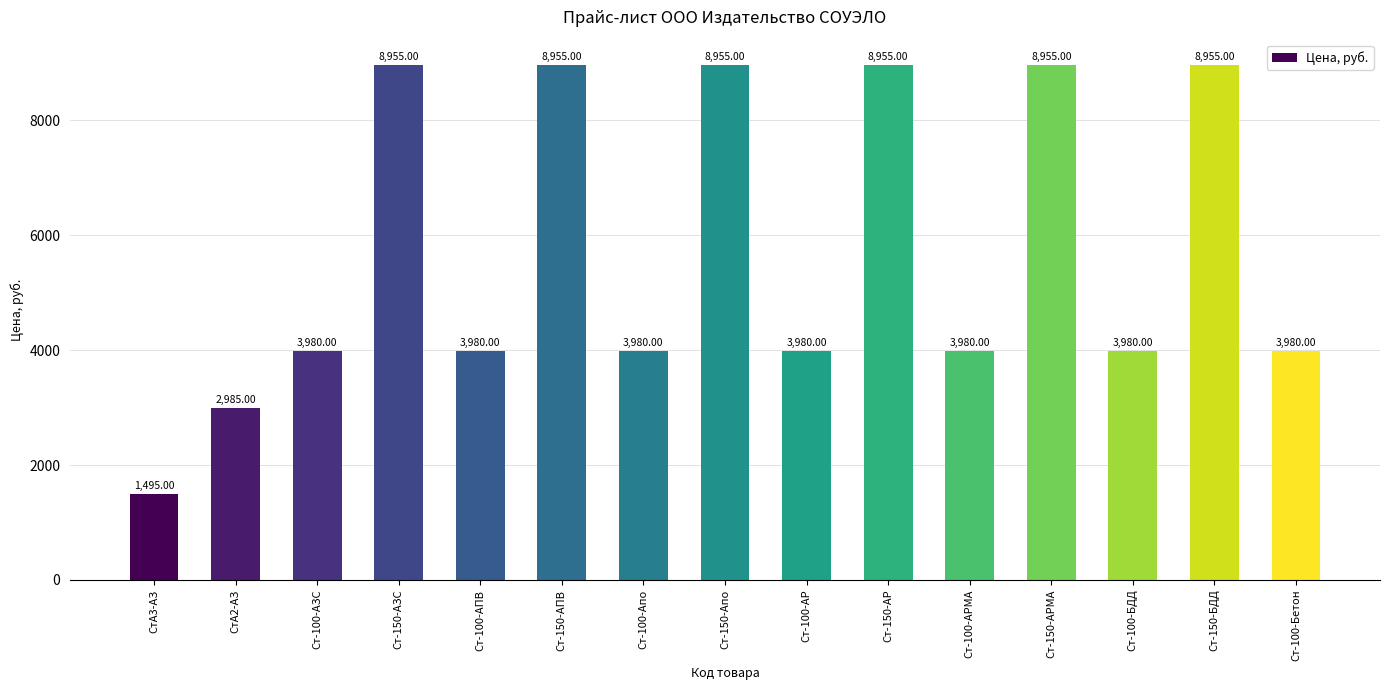

Count the number of categories in the chart.

15